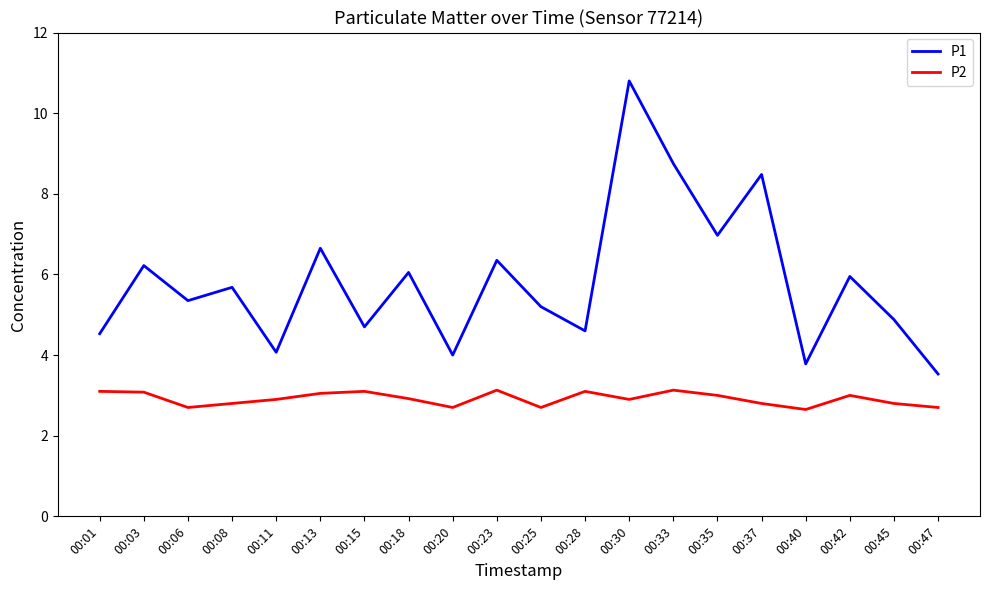

In P2, how many points are higher than both neighbors (excluding endpoints)?

5